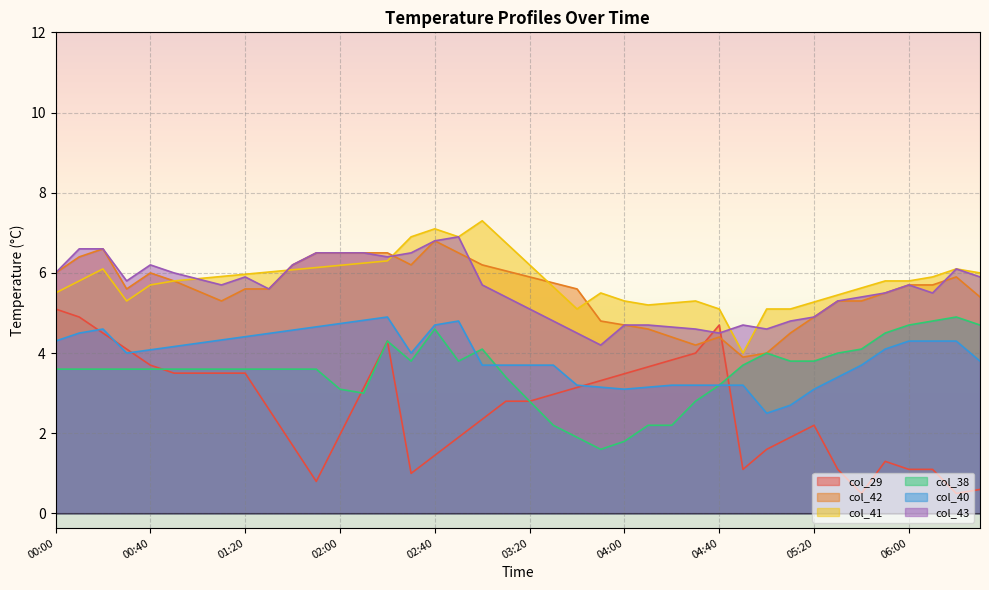

The value of col_38 at 04:00 is 1.2. True or false?

False